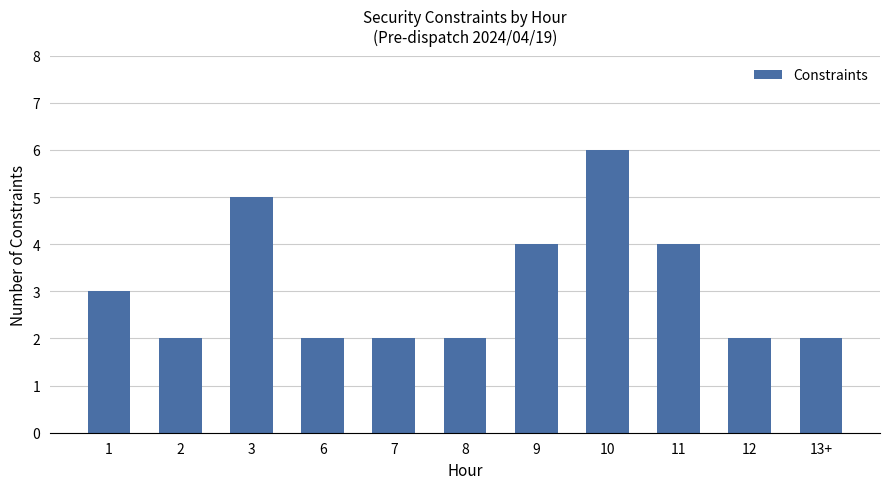

Reading left to right, list all the values displayed in this chart.

3	2	5	2	2	2	4	6	4	2	2